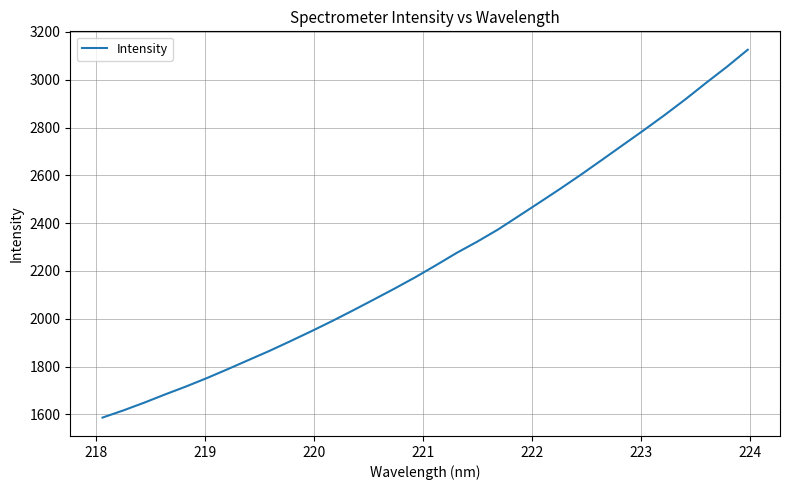

What is the difference between the second highest and second lowest values?

1437.6